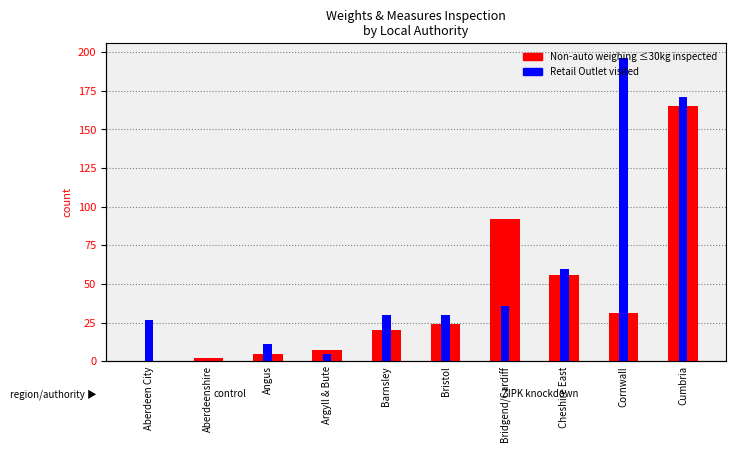

How many bars are there in total?

20